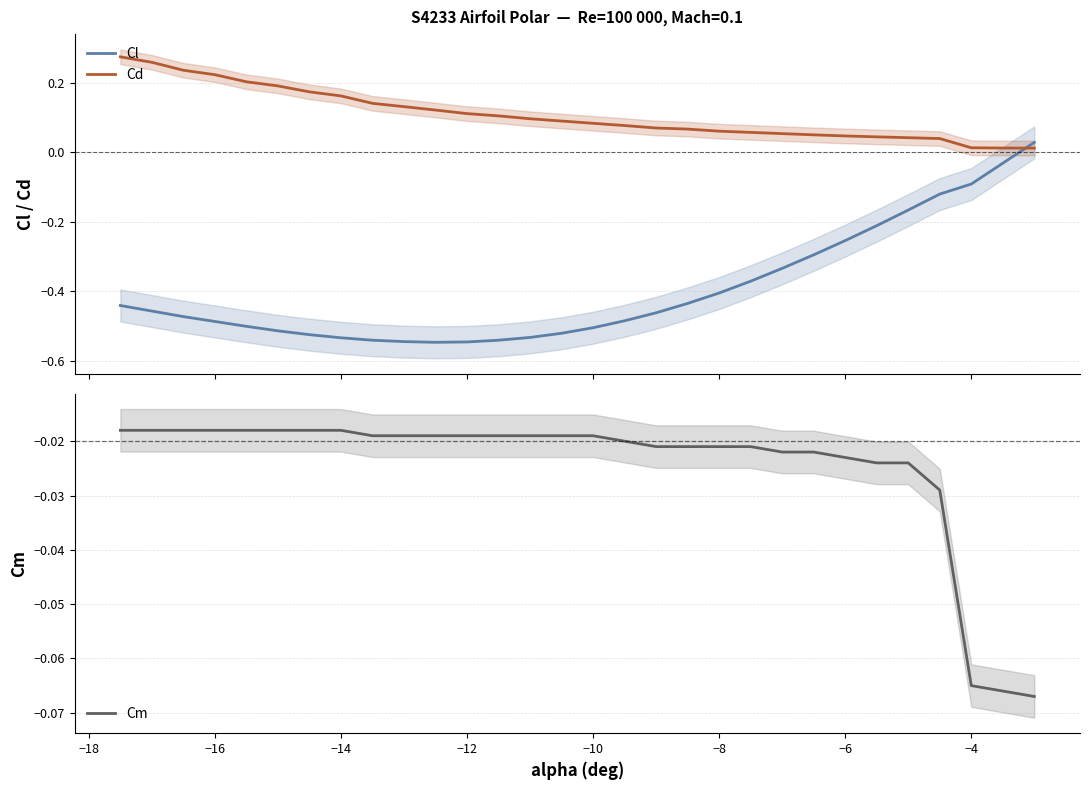

What are all the series names shown in the legend?

Cl, Cd, Cm